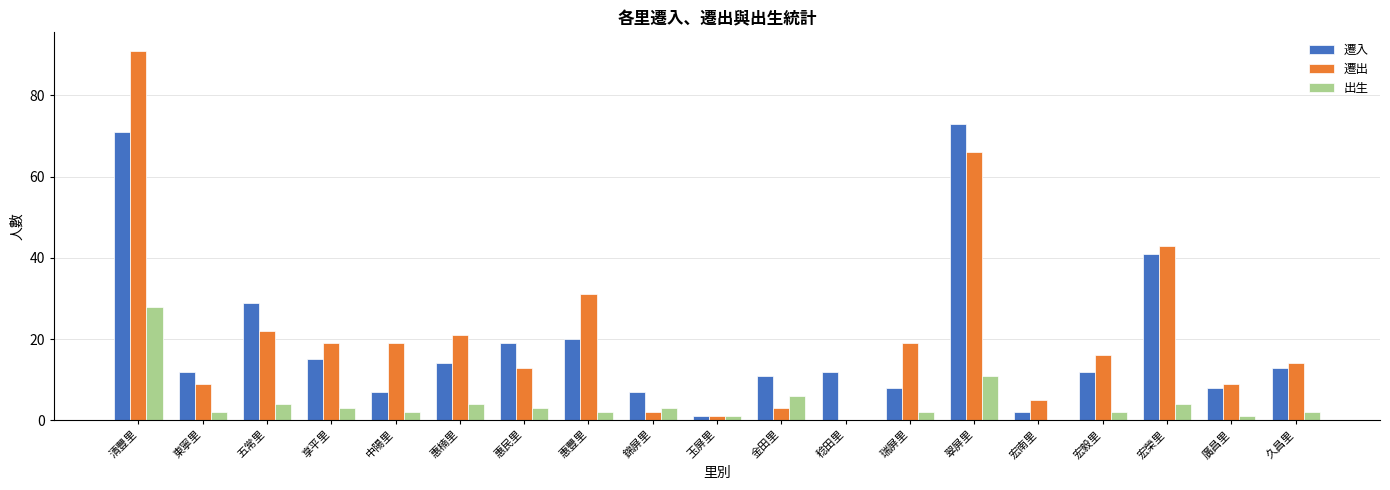

Which series has the largest range (max minus min)?

遷出